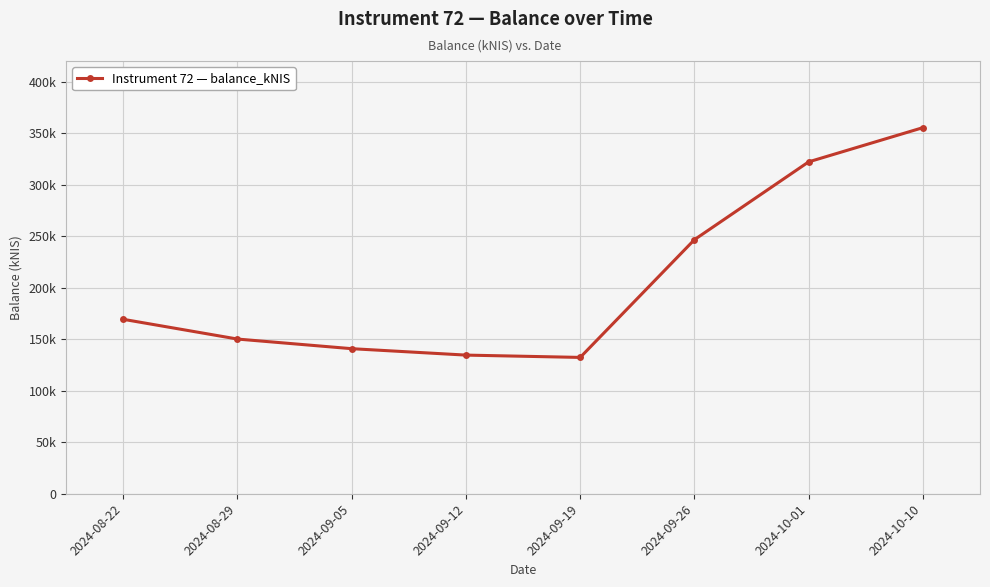

Does the chart have visible grid lines?

Yes